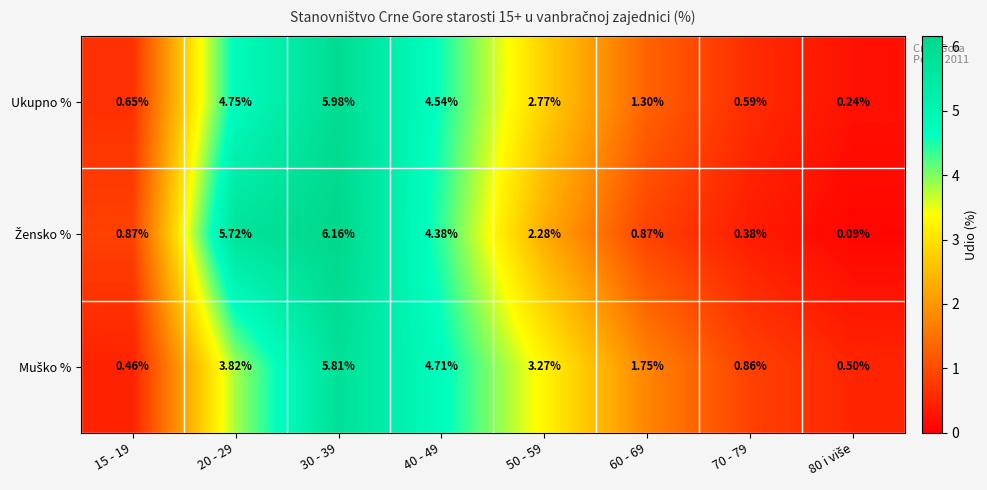

What is the smallest value displayed?

0.1